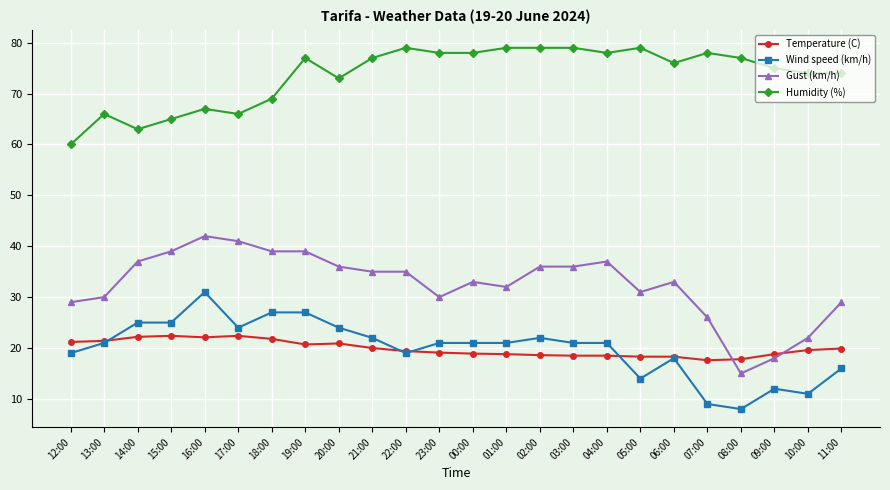

True or false: Temperature (C) and Gust (km/h) cross at least once.

True